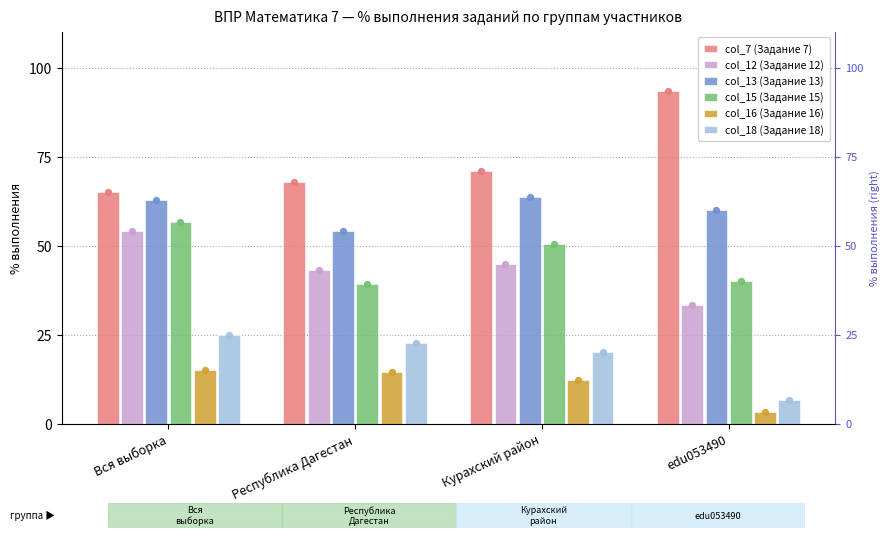

Which series contains the highest Y value?

col_7 (Задание 7)